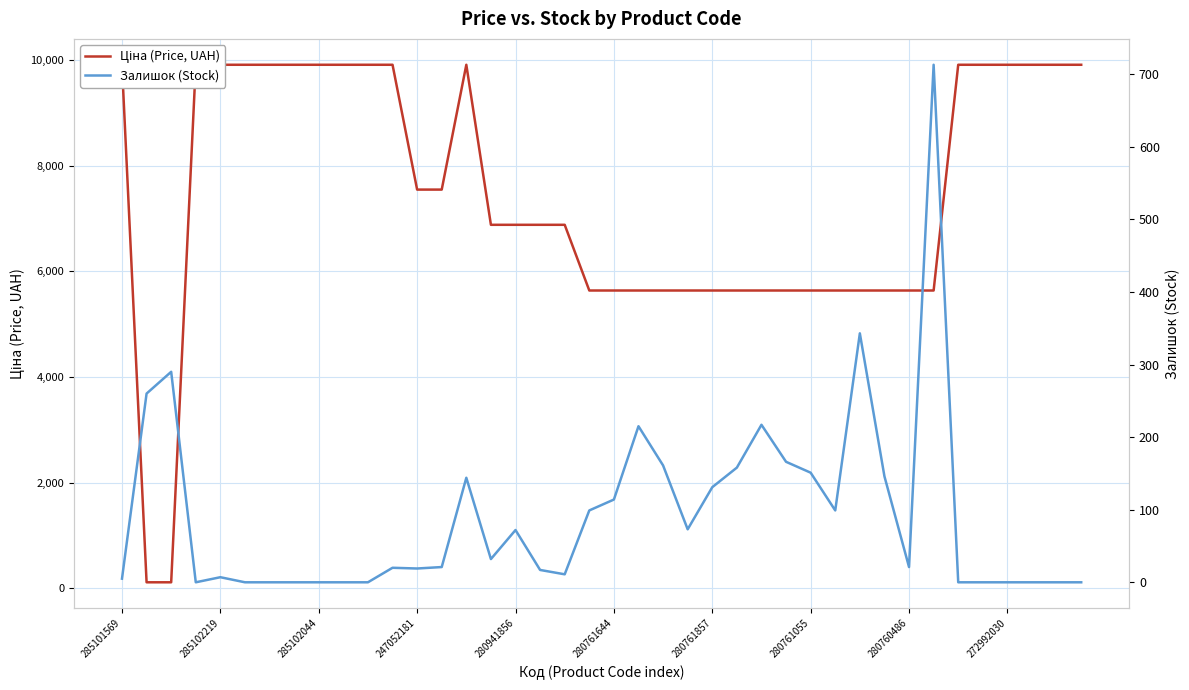

Count the number of data series in this chart.

2